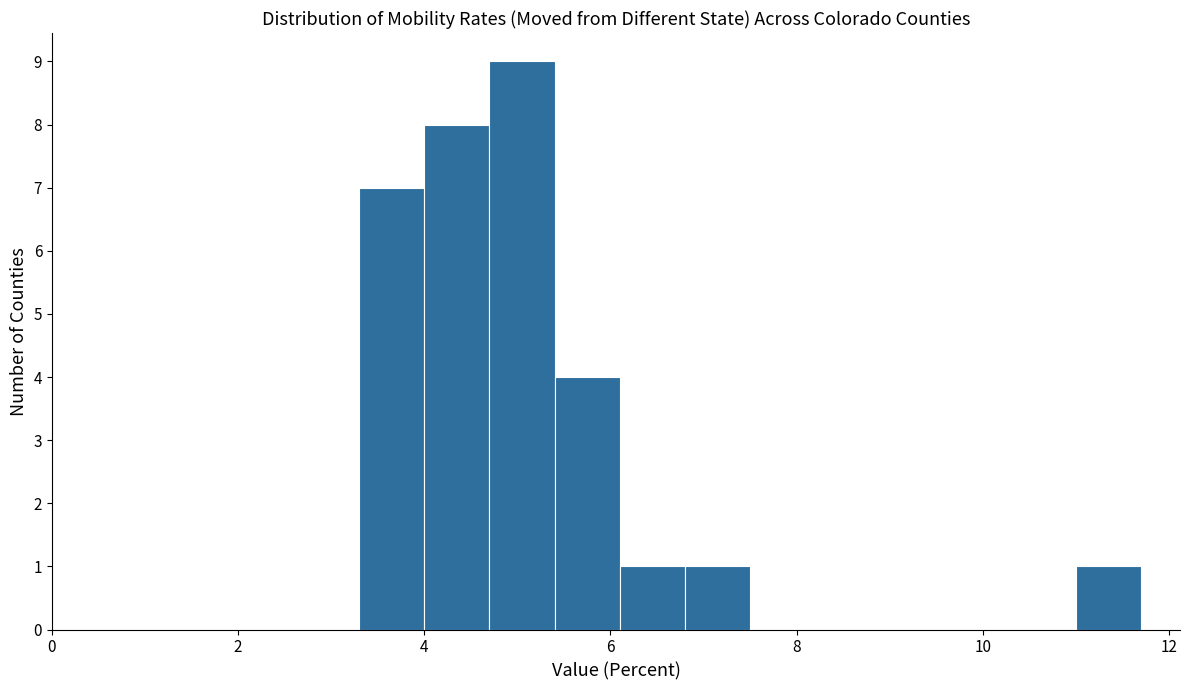

Around what value on the x-axis is the tallest bar? Give the approximate position of its centre, as read against the axis.

5.0